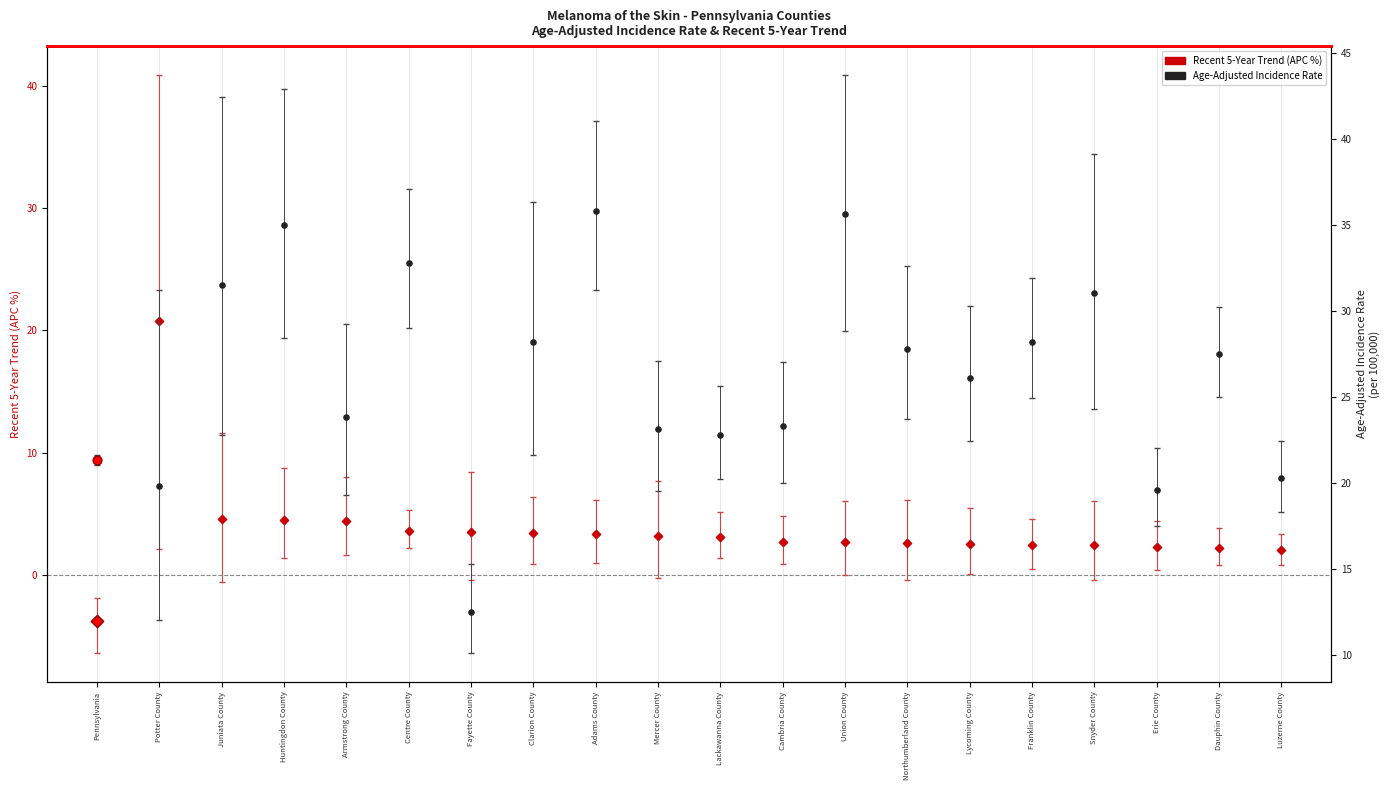

What is the maximum value shown in the chart?

35.8